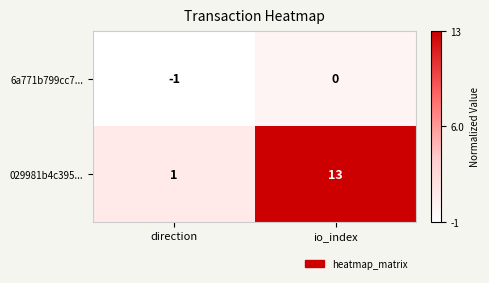

Count the number of data series in this chart.

2